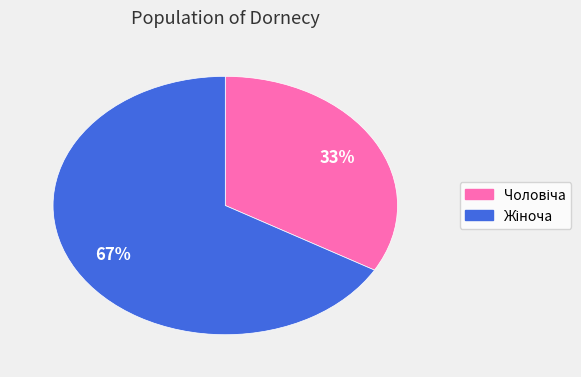

Is there any slice that represents more than half of the pie?

Yes